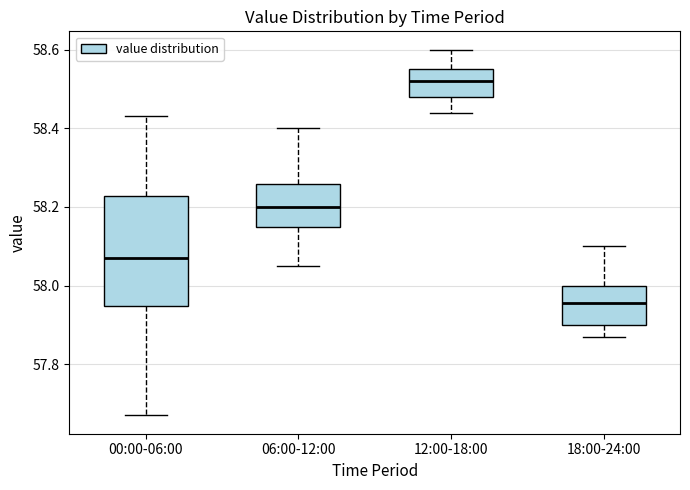

Which box is the tallest, from its lower edge to its upper edge?

00:00-06:00